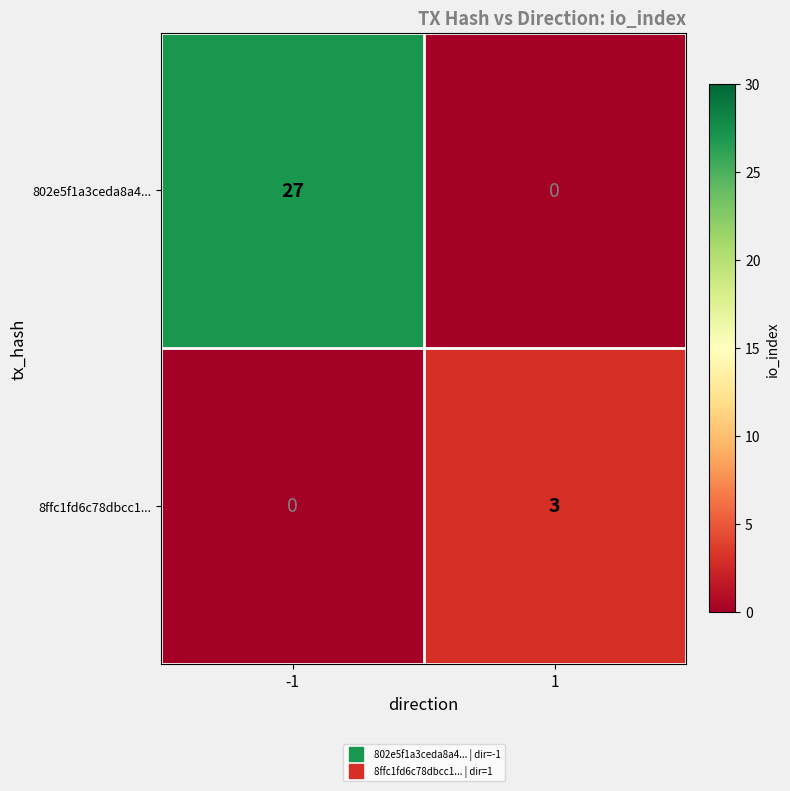

Is it true that 8ffc1fd6c78dbcc1... equals -1 at -1?

False